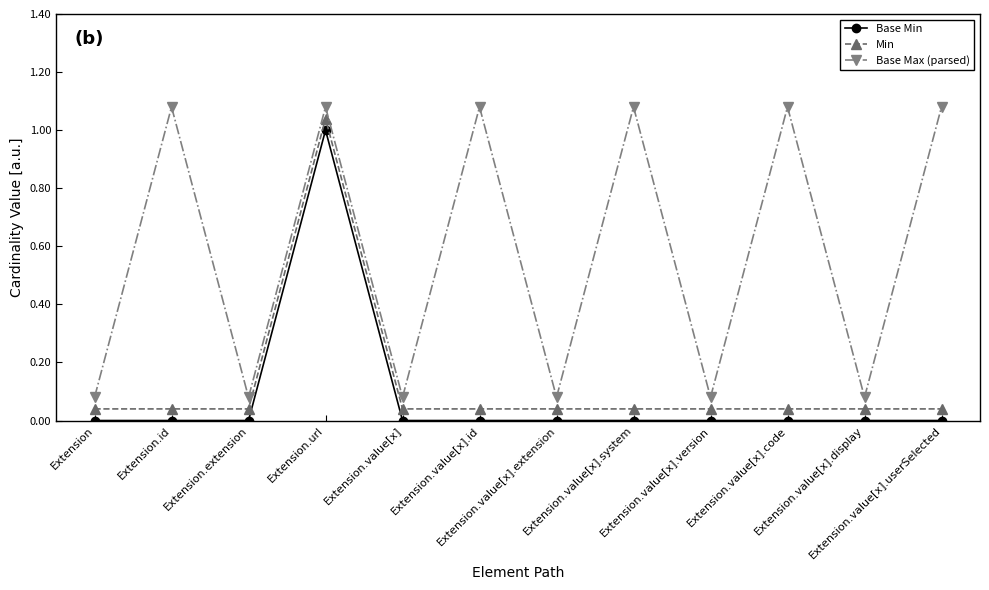

Reading left to right, list all the values displayed in this chart.

Base Min: Extension=0.0	Extension.id=0.0	Extension.extension=0.0	Extension.url=1.0	Extension.value[x]=0.0	Extension.value[x].id=0.0	Extension.value[x].extension=0.0	Extension.value[x].system=0.0	Extension.value[x].version=0.0	Extension.value[x].code=0.0	Extension.value[x].display=0.0	Extension.value[x].userSelected=0.0
Min: Extension=0.0	Extension.id=0.0	Extension.extension=0.0	Extension.url=1.0	Extension.value[x]=0.0	Extension.value[x].id=0.0	Extension.value[x].extension=0.0	Extension.value[x].system=0.0	Extension.value[x].version=0.0	Extension.value[x].code=0.0	Extension.value[x].display=0.0	Extension.value[x].userSelected=0.0
Base Max (parsed): Extension=0.1	Extension.id=1.1	Extension.extension=0.1	Extension.url=1.1	Extension.value[x]=0.1	Extension.value[x].id=1.1	Extension.value[x].extension=0.1	Extension.value[x].system=1.1	Extension.value[x].version=0.1	Extension.value[x].code=1.1	Extension.value[x].display=0.1	Extension.value[x].userSelected=1.1